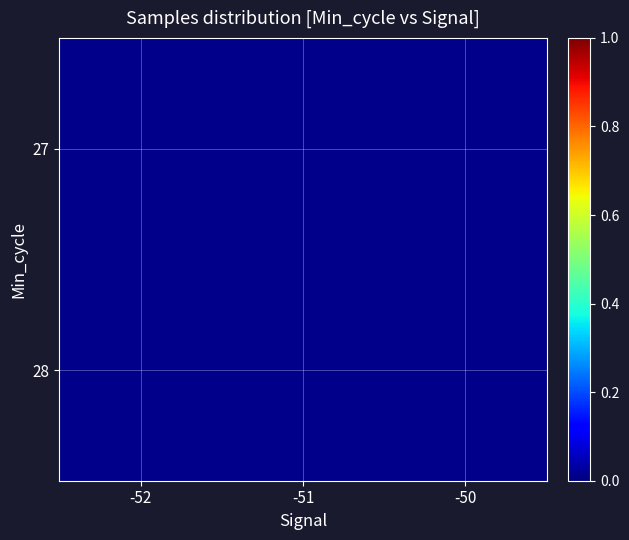

The 28 series shows 0.6 at -50. True or false?

False